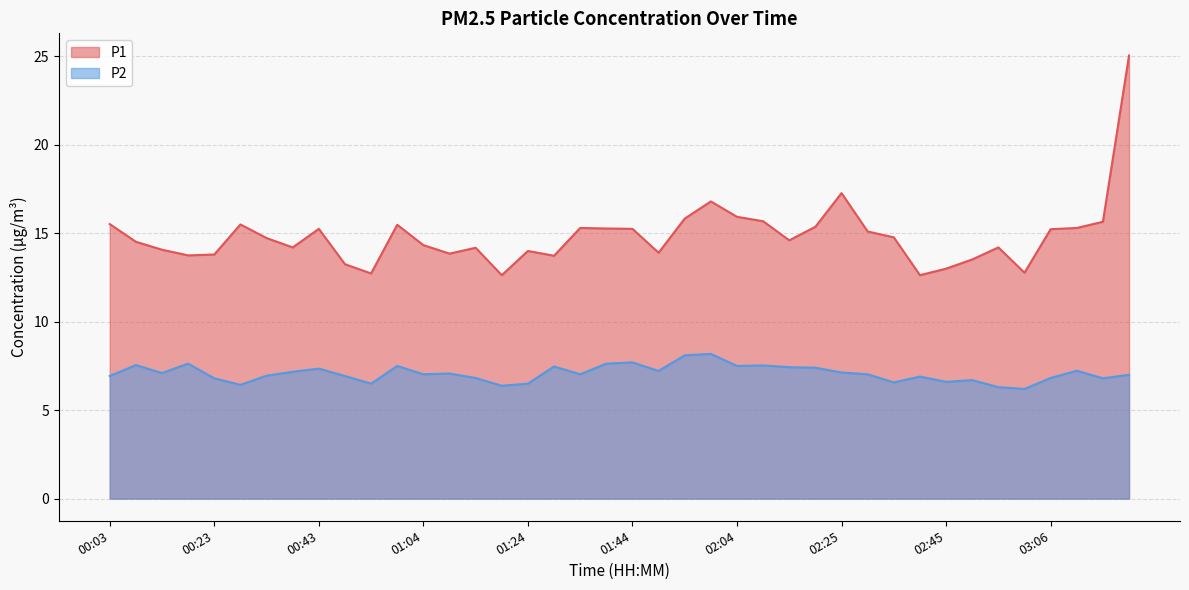

True or false: P2 and P1 cross at least once.

False